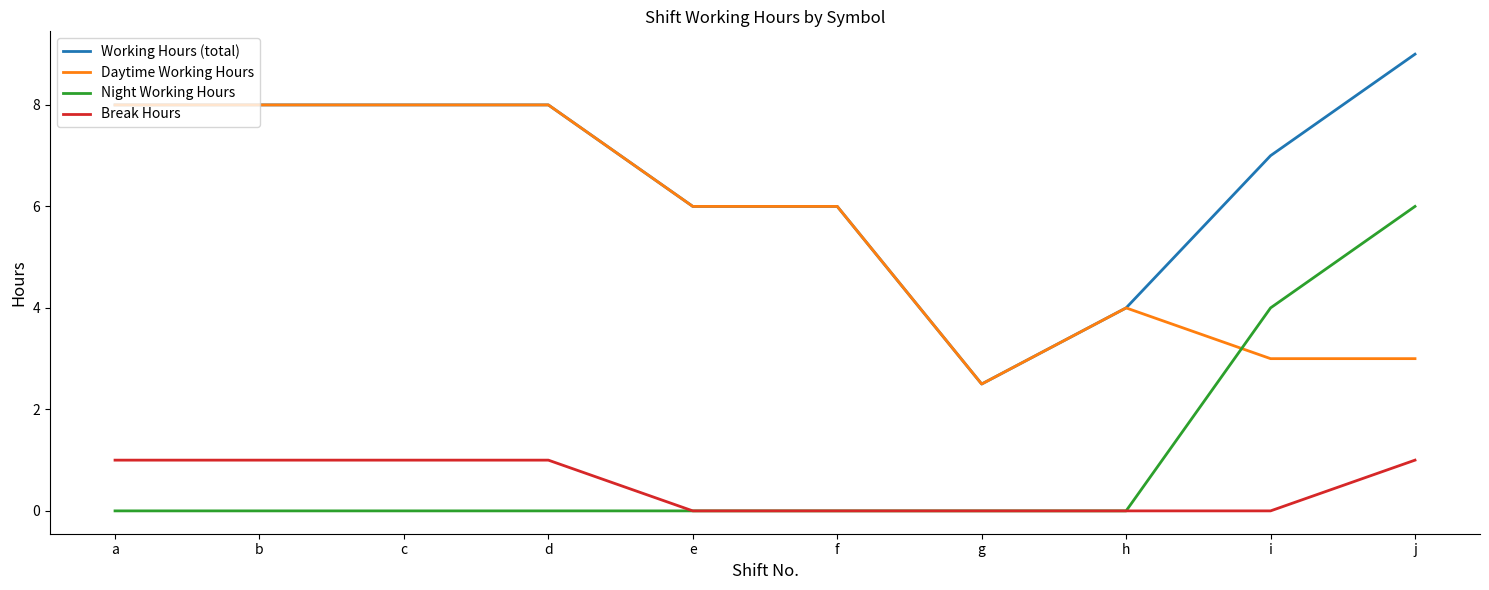

What is the difference between the second highest and second lowest values in the Break Hours series?

1.0